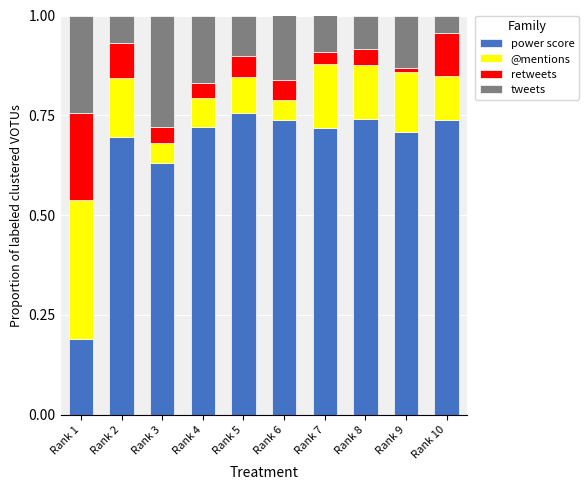

What is the total value across all series at Rank 5?

1.0